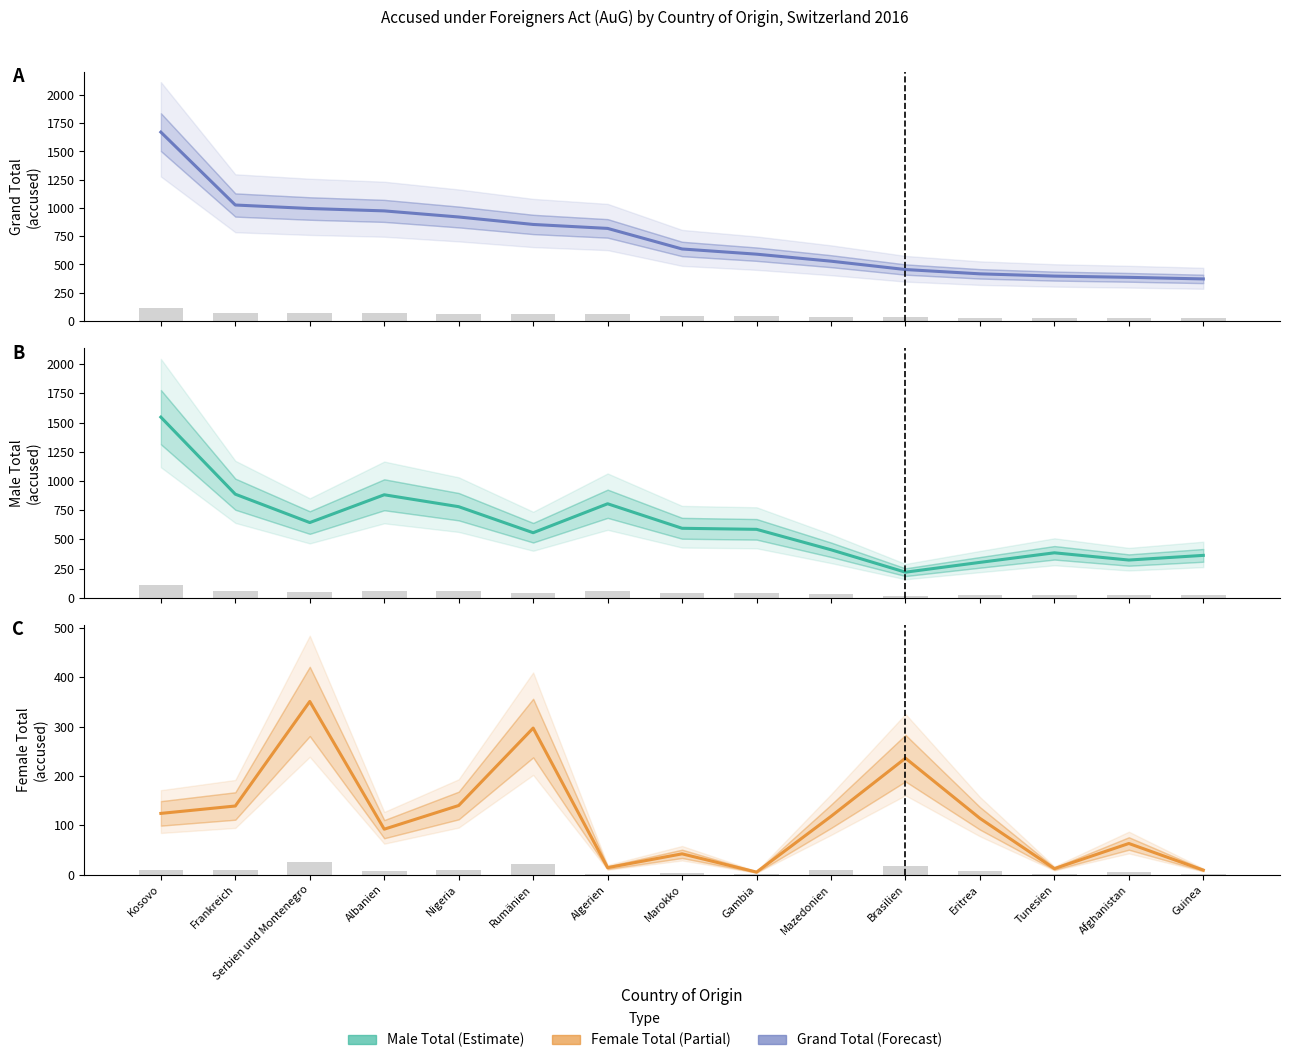

Reading right to left, transcribe all the data shown in this chart.

Grand Total: Guinea=372	Afghanistan=386	Tunesien=397	Eritrea=417	Brasilien=455	Mazedonien=529	Gambia=591	Marokko=637	Algerien=819	Rumänien=854	Nigeria=920	Albanien=974	Serbien und Montenegro=995	Frankreich=1026	Kosovo=1671
Male Total: Guinea=363	Afghanistan=323	Tunesien=385	Eritrea=303	Brasilien=219	Mazedonien=411	Gambia=586	Marokko=595	Algerien=805	Rumänien=557	Nigeria=780	Albanien=882	Serbien und Montenegro=644	Frankreich=887	Kosovo=1547
Female Total: Guinea=9	Afghanistan=63	Tunesien=12	Eritrea=114	Brasilien=236	Mazedonien=118	Gambia=5	Marokko=42	Algerien=14	Rumänien=297	Nigeria=140	Albanien=92	Serbien und Montenegro=351	Frankreich=139	Kosovo=124